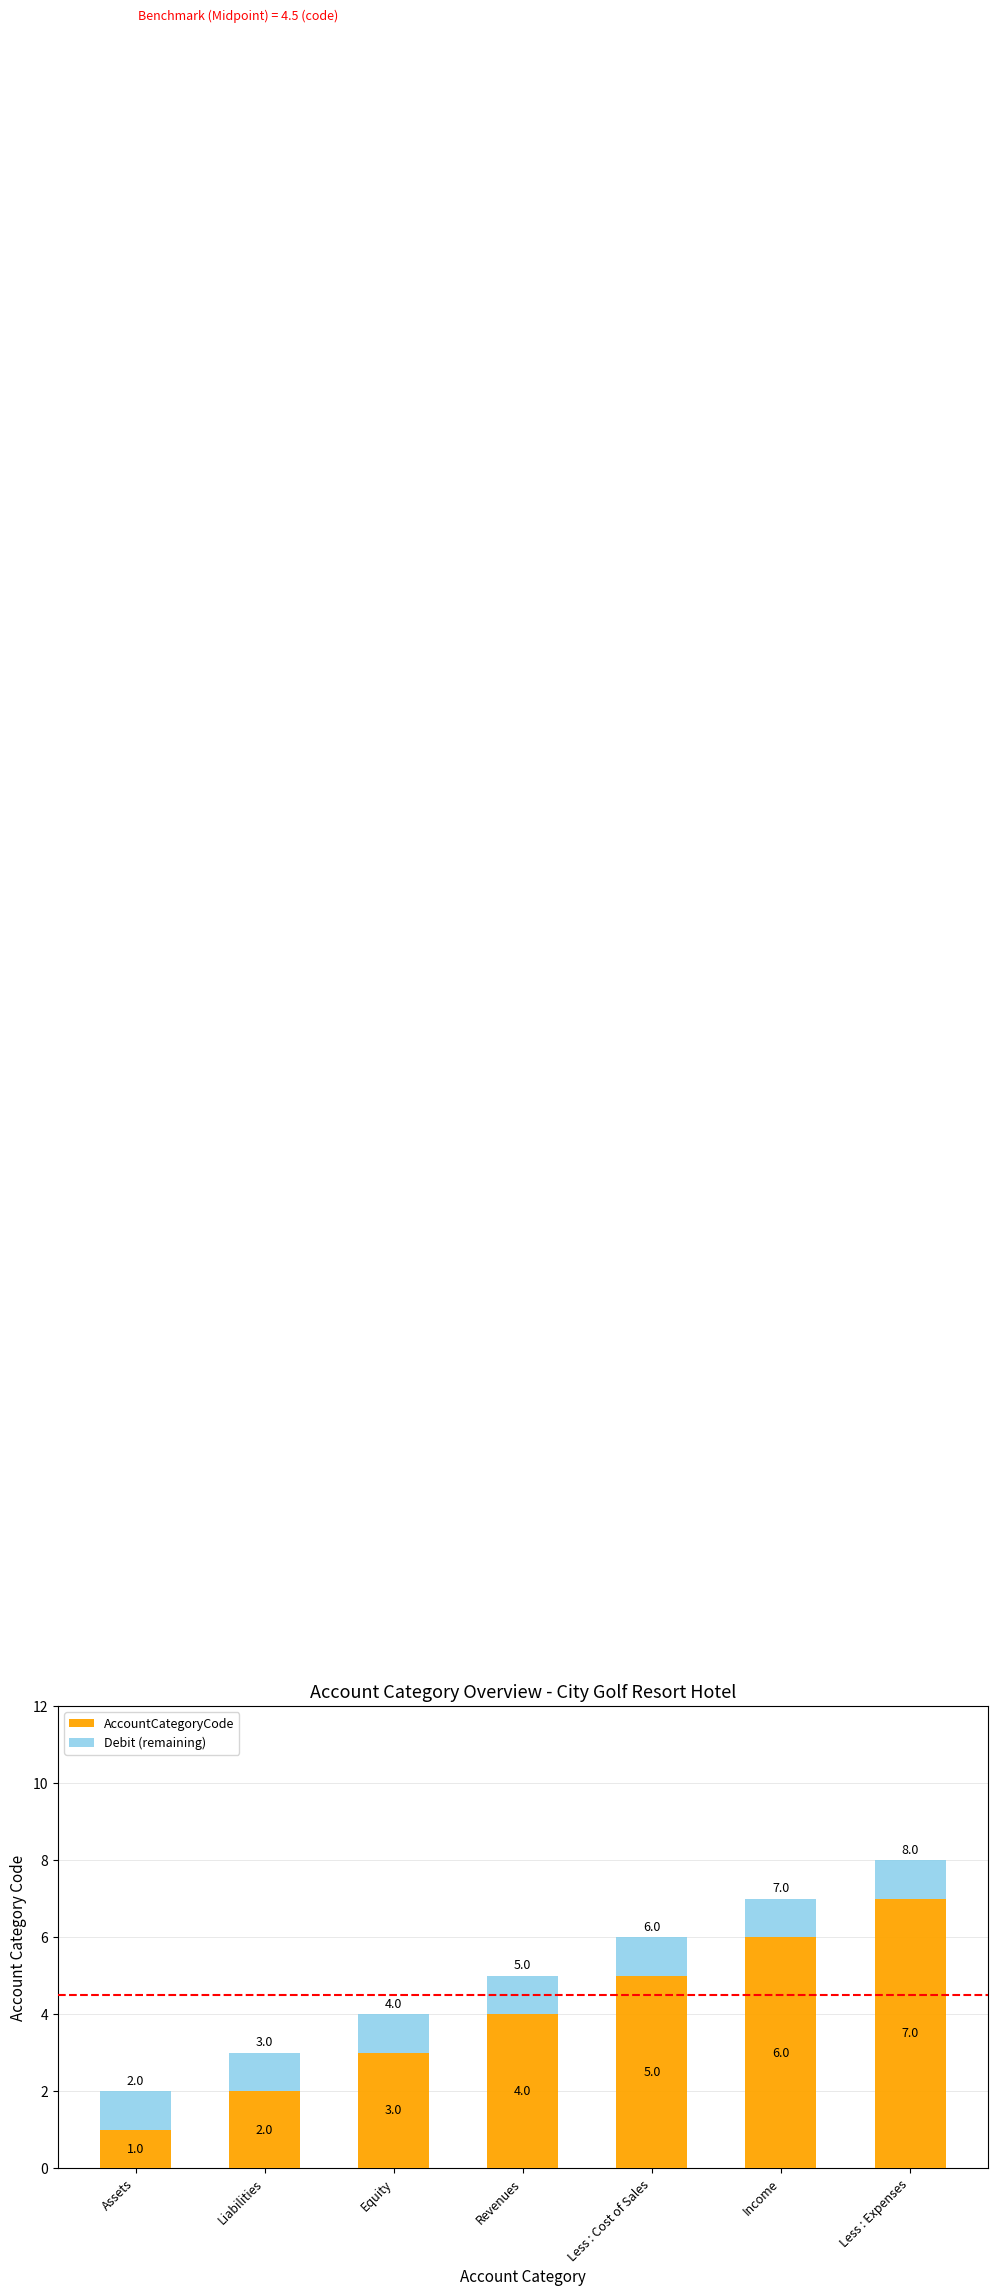

What is the sum of all AccountCategoryCode values?

28